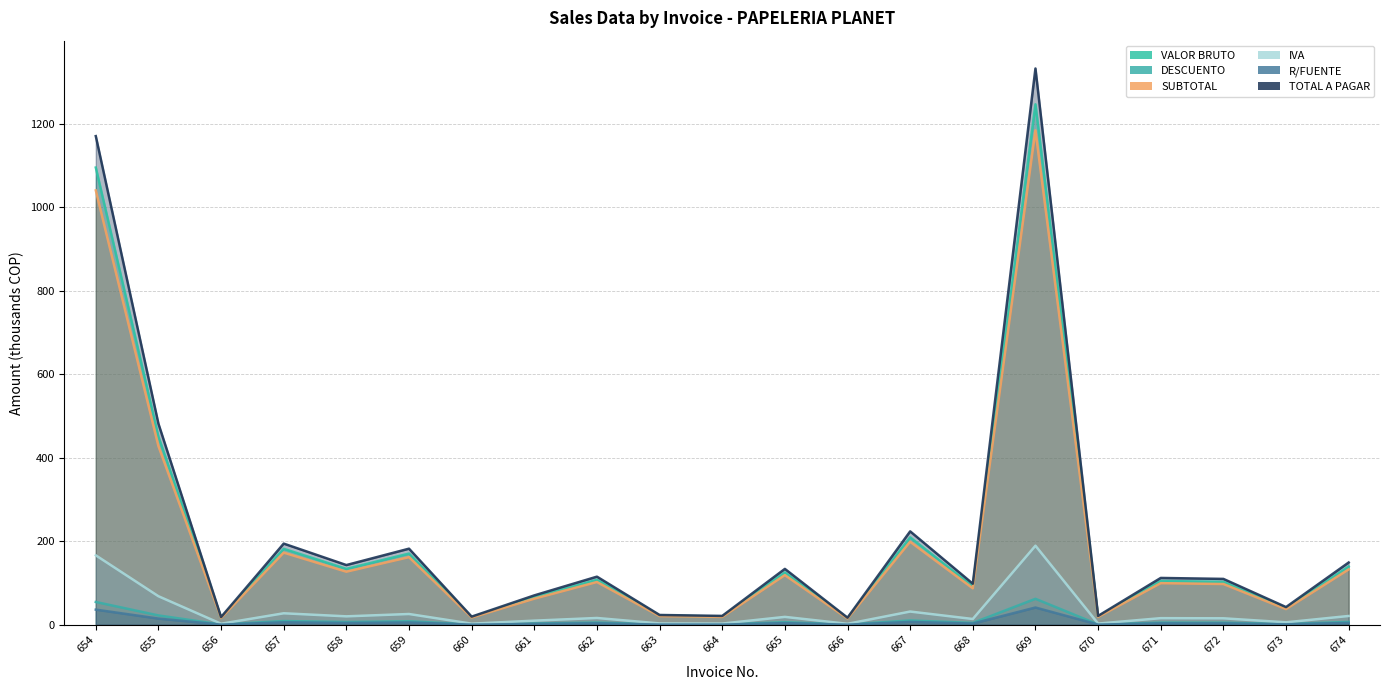

What is the approximate value of SUBTOTAL at 658?

127.3